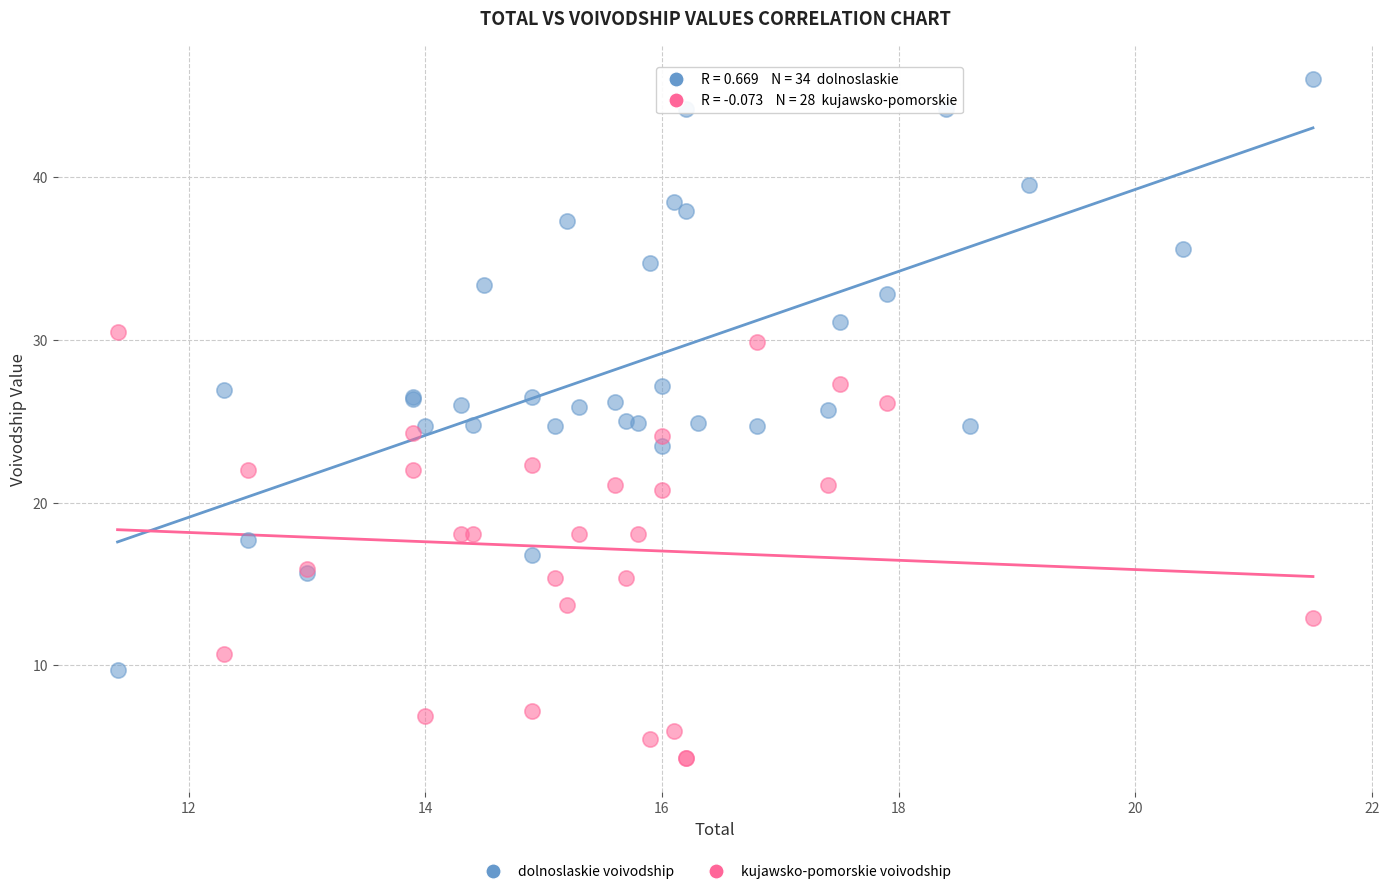

Which series reaches the minimum Y coordinate?

kujawsko-pomorskie voivodship